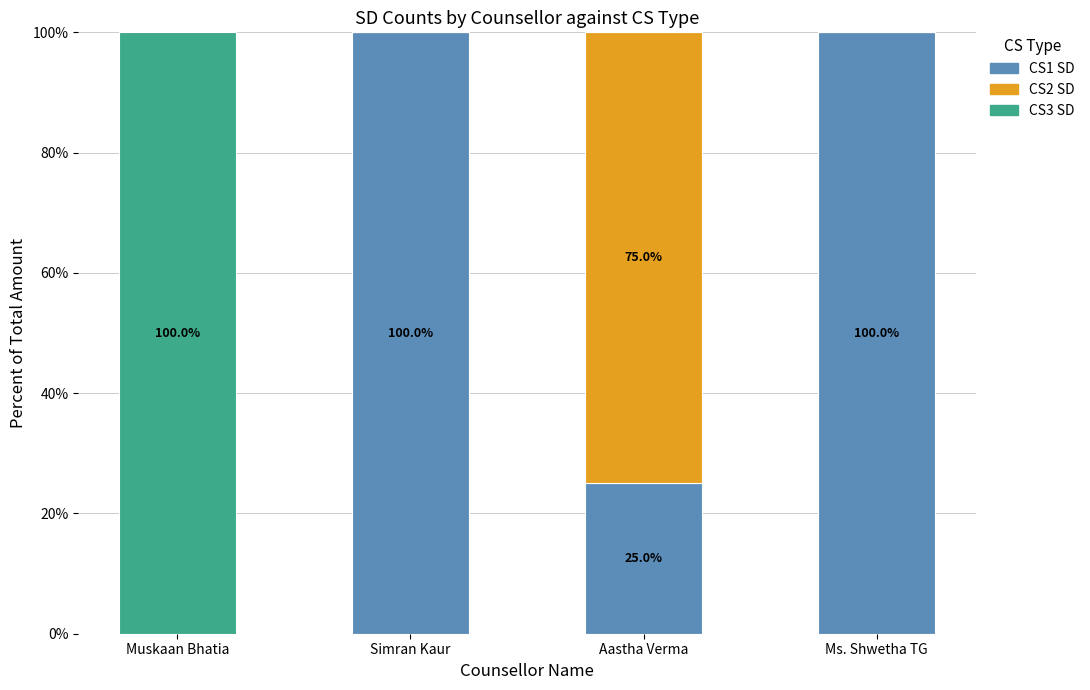

How many data points does each series have?

4